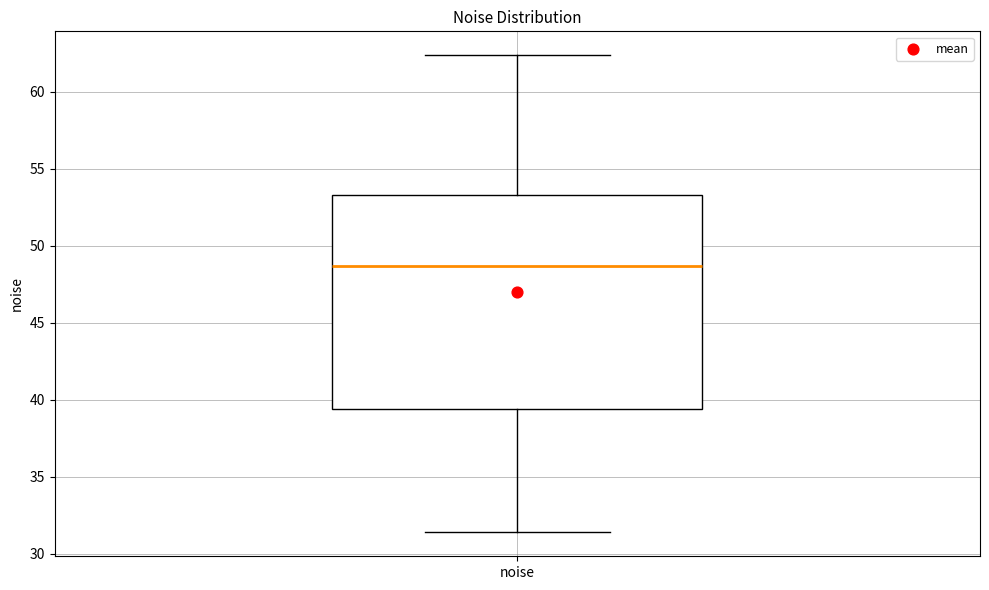

Where does the median line of the box for noise sit on the y-axis? The values are not printed on the chart, so give them approximately, as read against the axis.

48.5